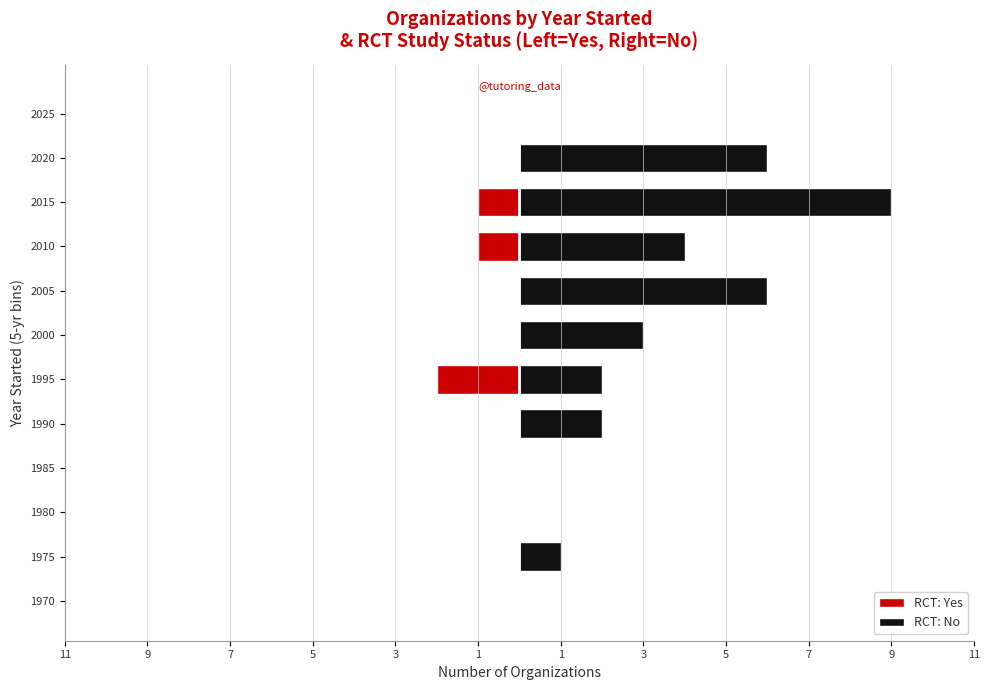

List the series in order of their overall mean, highest first.

RCT: No, RCT: Yes